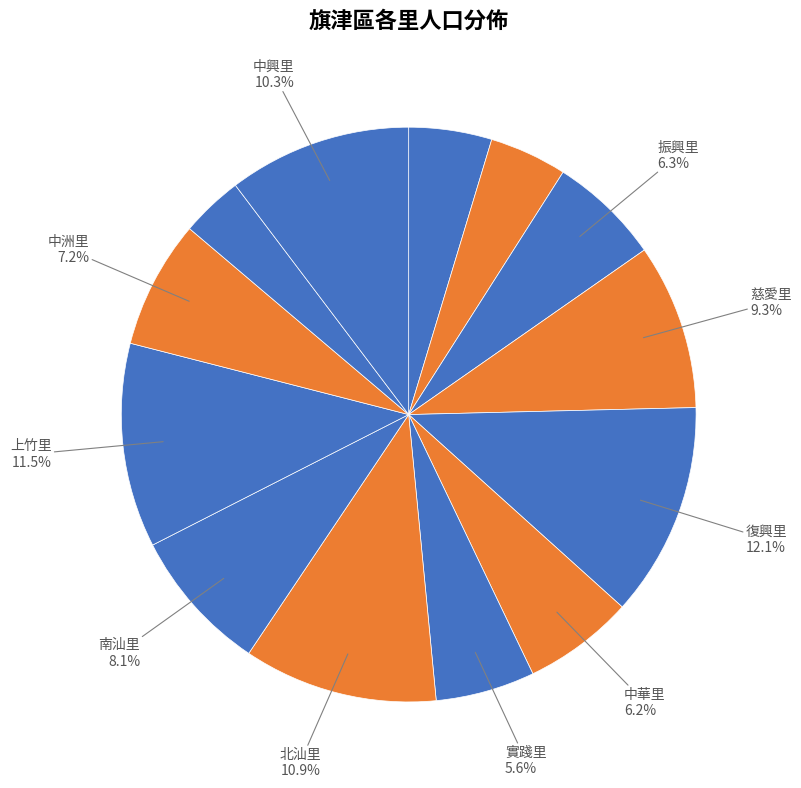

Count the number of slices in the pie.

13